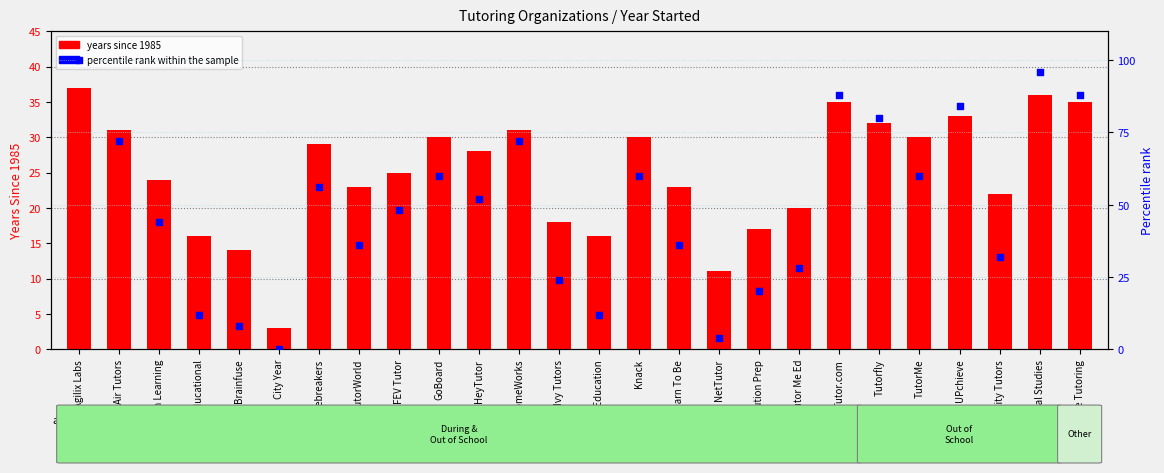

Which series has the largest total across all categories?

percentile rank within the sample